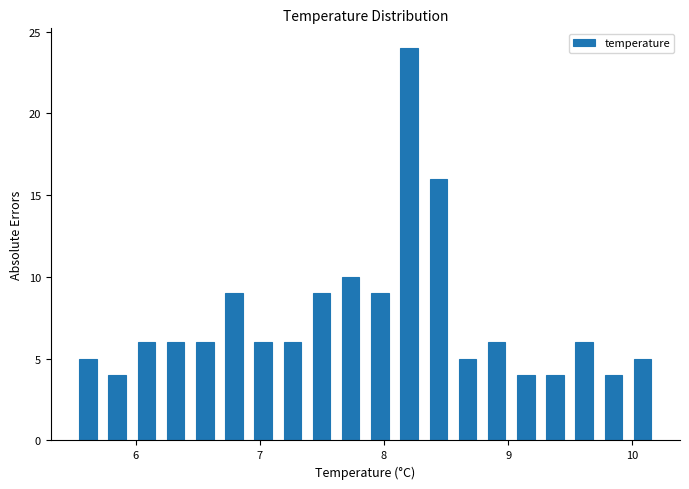

Read against the x-axis, roughly where is the centre of the tallest bar?

8.2